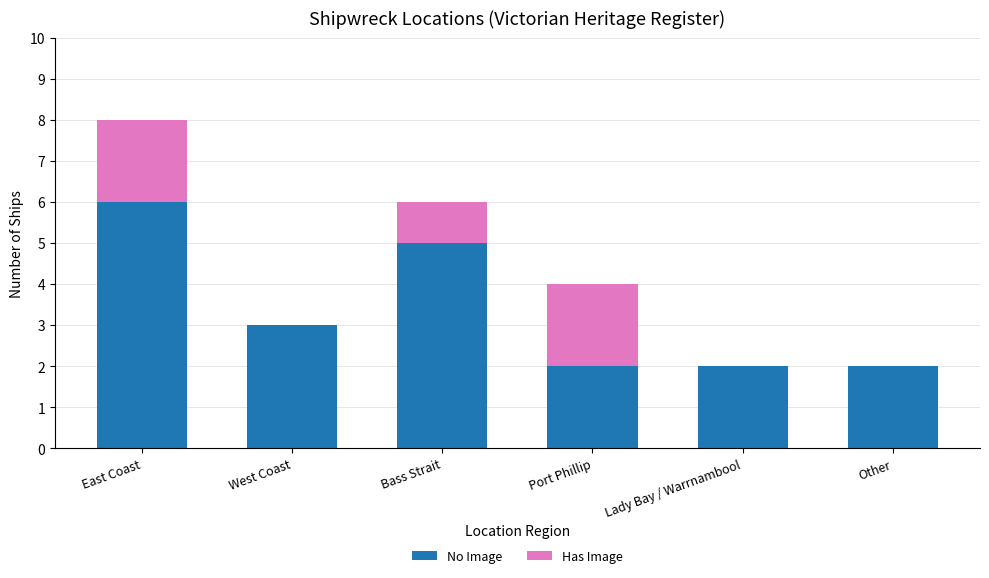

Reading right to left, list the values for the No Image series.

Other=2	Lady Bay / Warrnambool=2	Port Phillip=2	Bass Strait=5	West Coast=3	East Coast=6